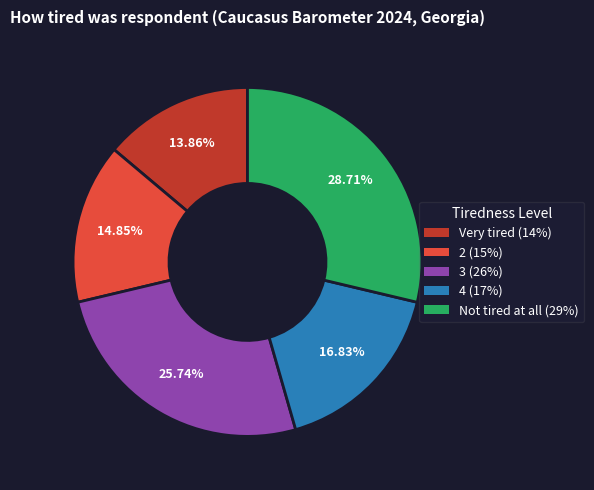

Does any single category account for the majority?

No